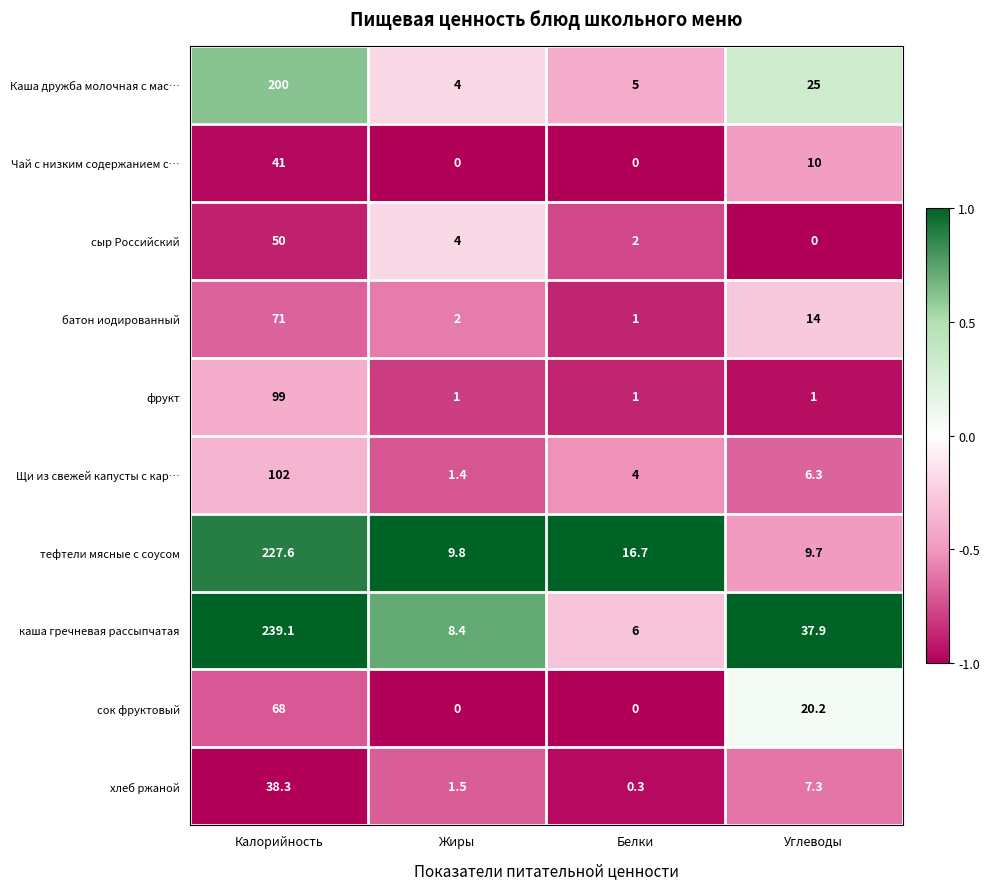

The каша гречневая рассыпчатая series shows 15.1 at Жиры. True or false?

False